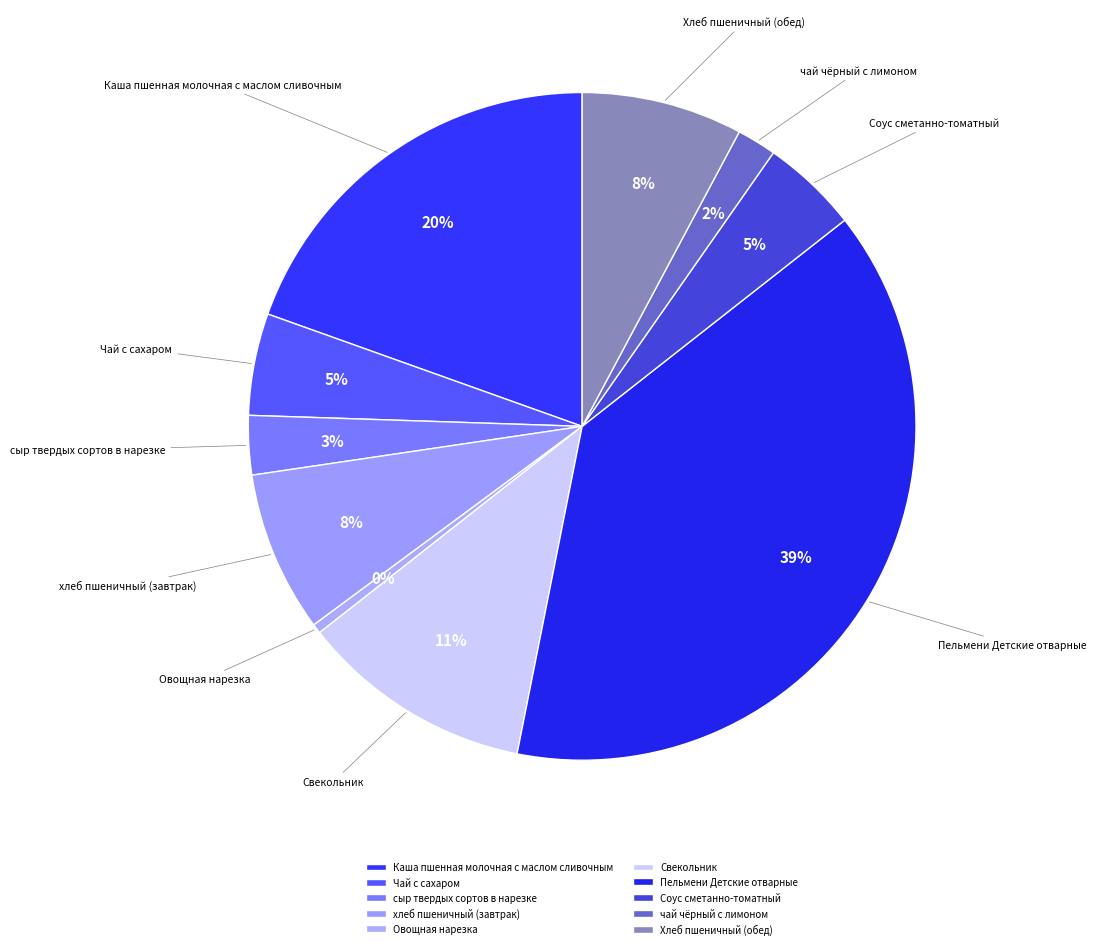

How many segments does this pie chart have?

10